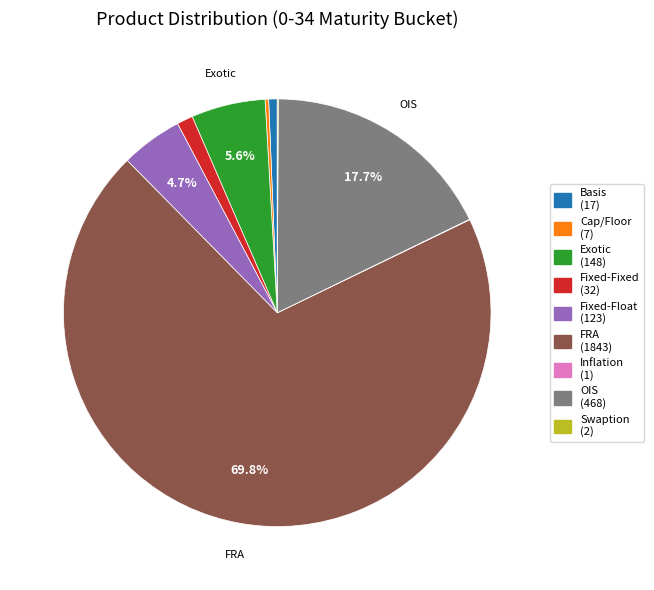

Does any single category account for the majority?

Yes